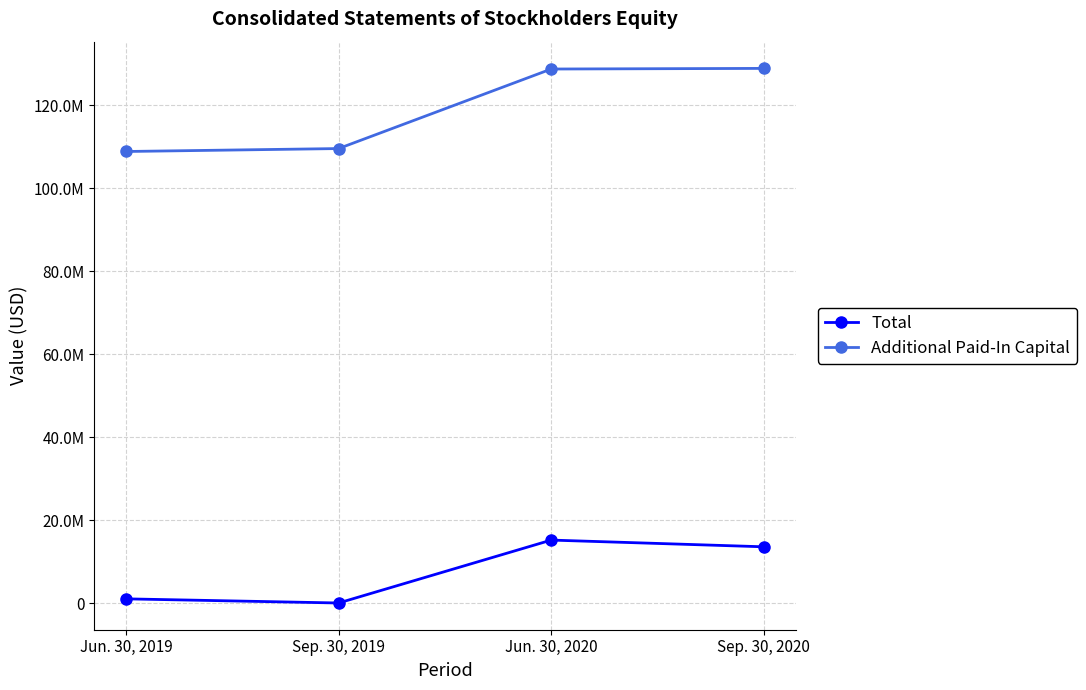

True or false: Total and Additional Paid-In Capital cross at least once.

False